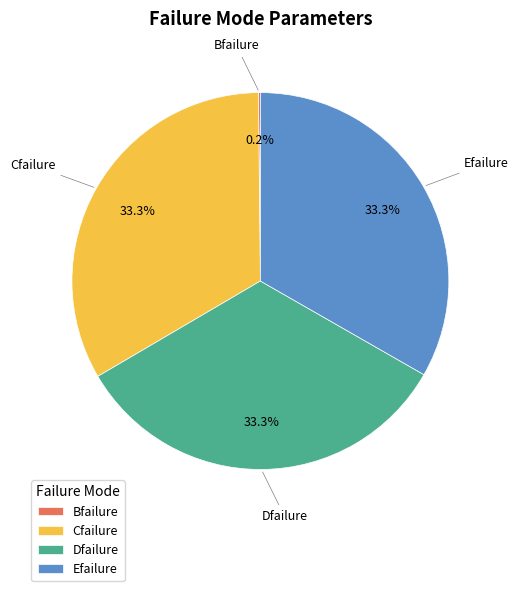

Approximately how many times larger is the value at Efailure compared to Cfailure?

1.0